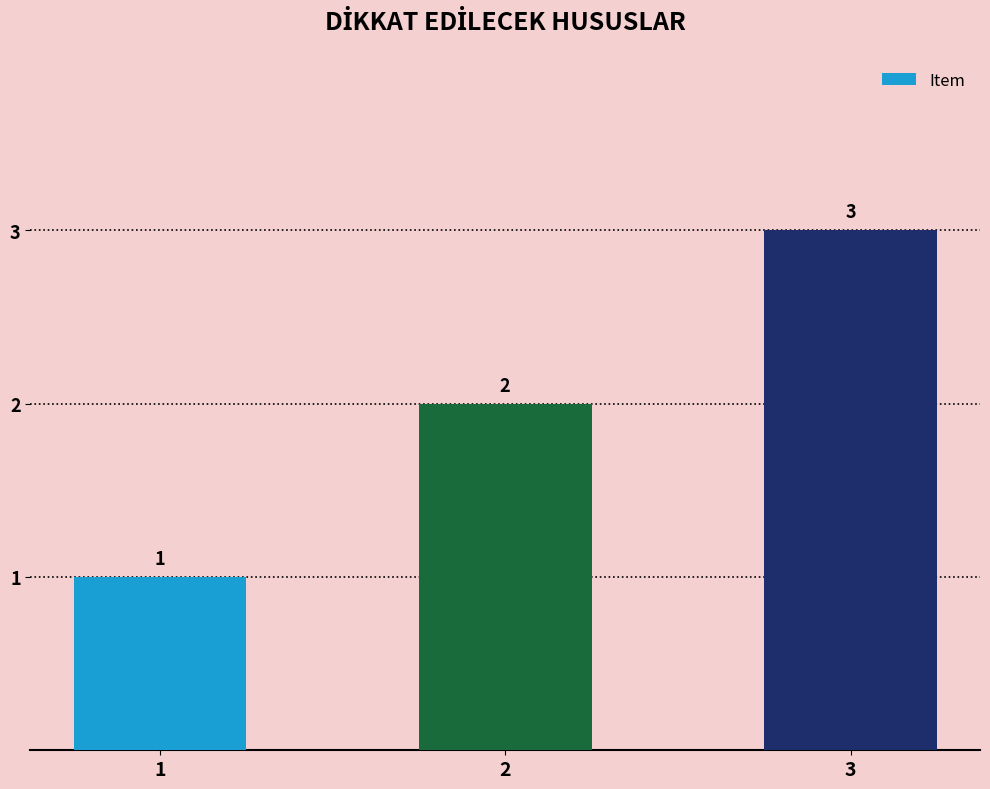

What is the approximate value at 3?

3